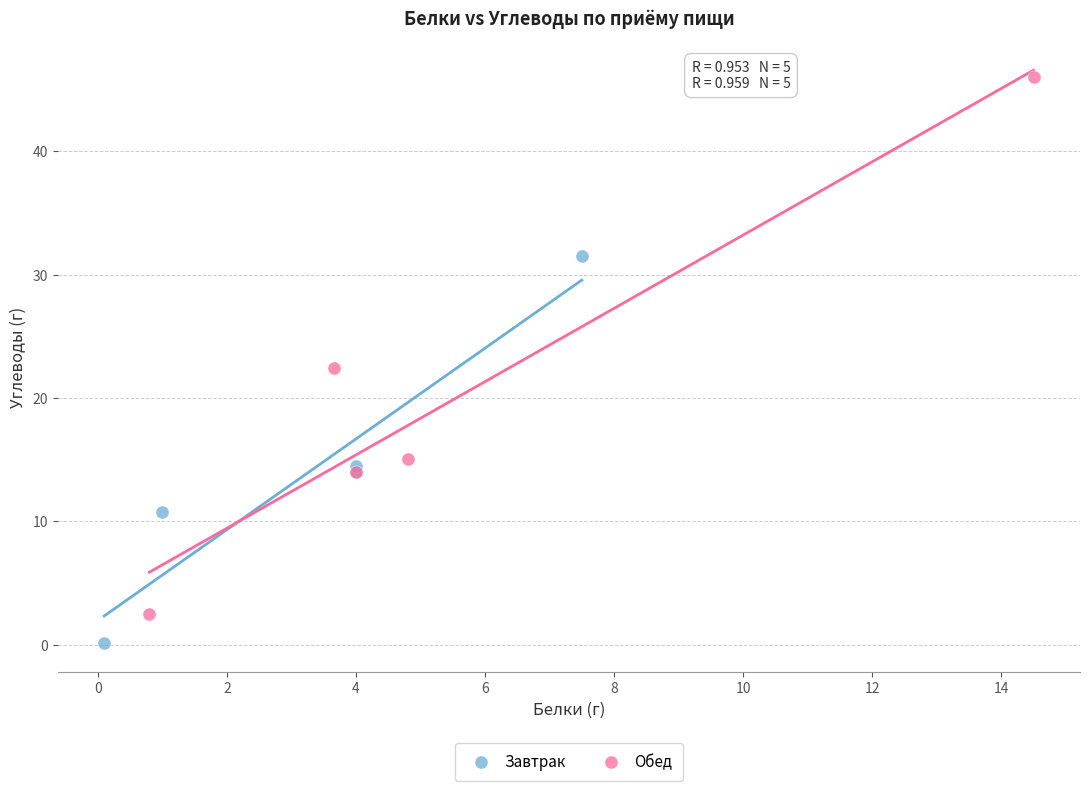

Which series has the widest spread of Y values?

Обед